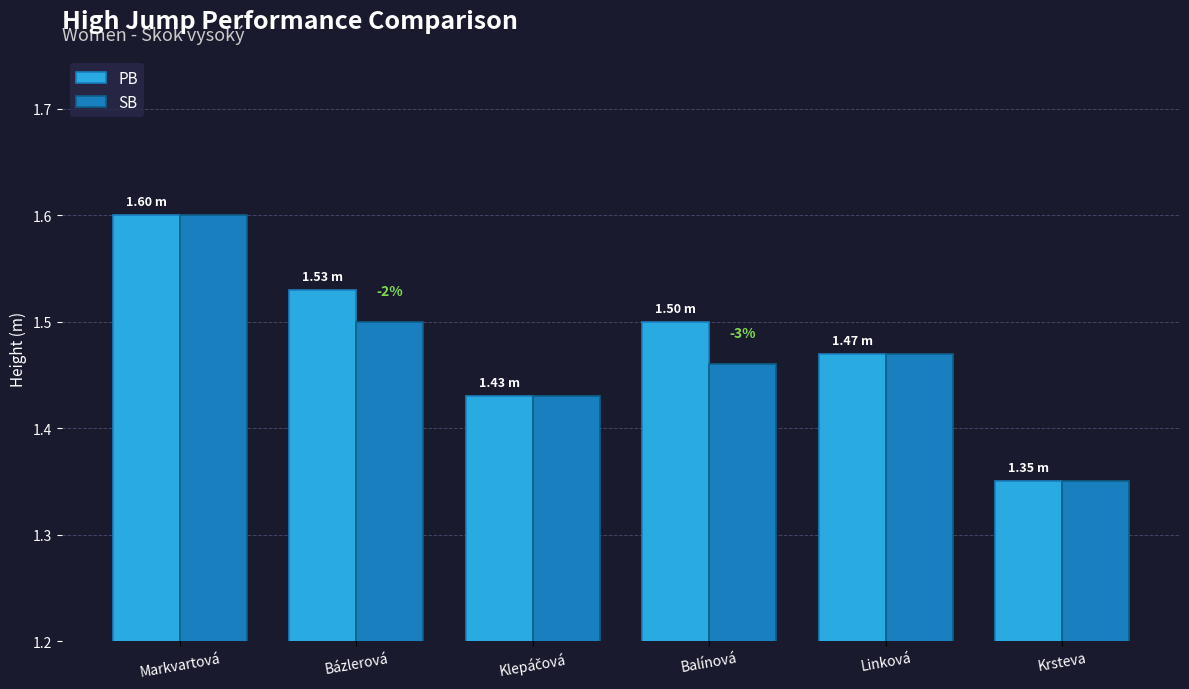

What is the sum of all SB values?

8.8